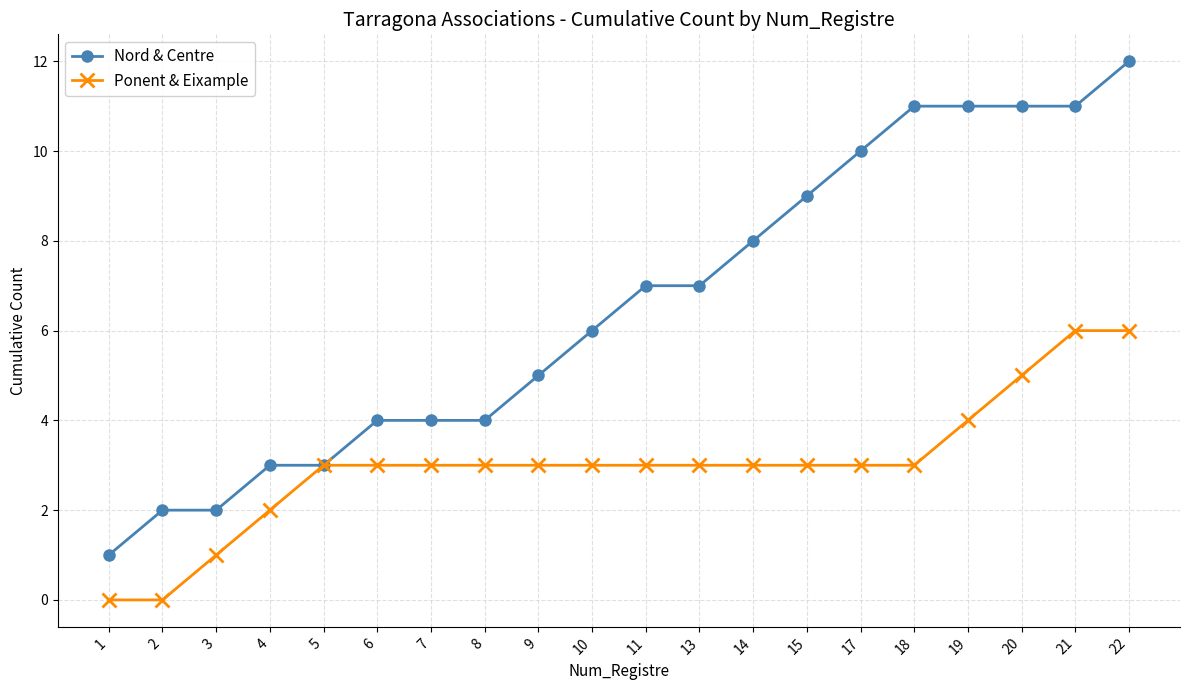

Rank the series by their maximum value, from highest to lowest.

Nord & Centre, Ponent & Eixample